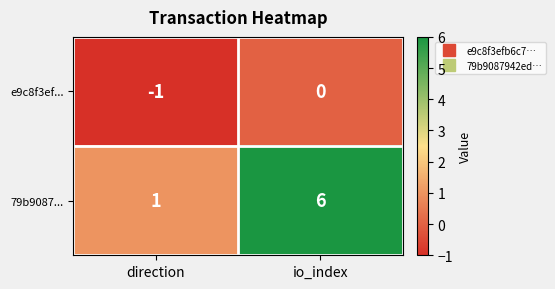

What is the sum of all 79b9087... values?

7